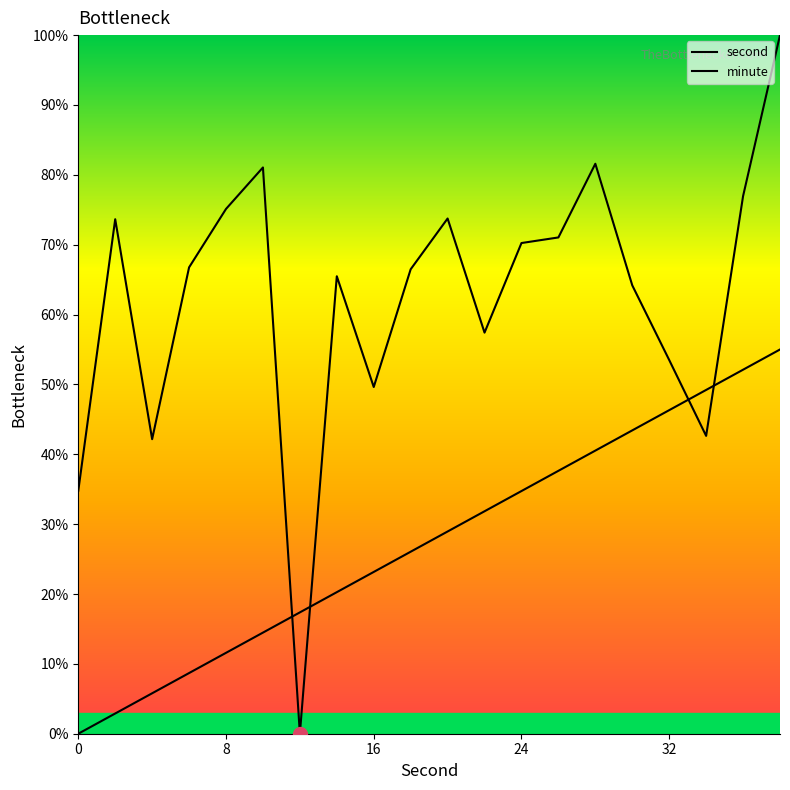

Does the chart have visible grid lines?

No